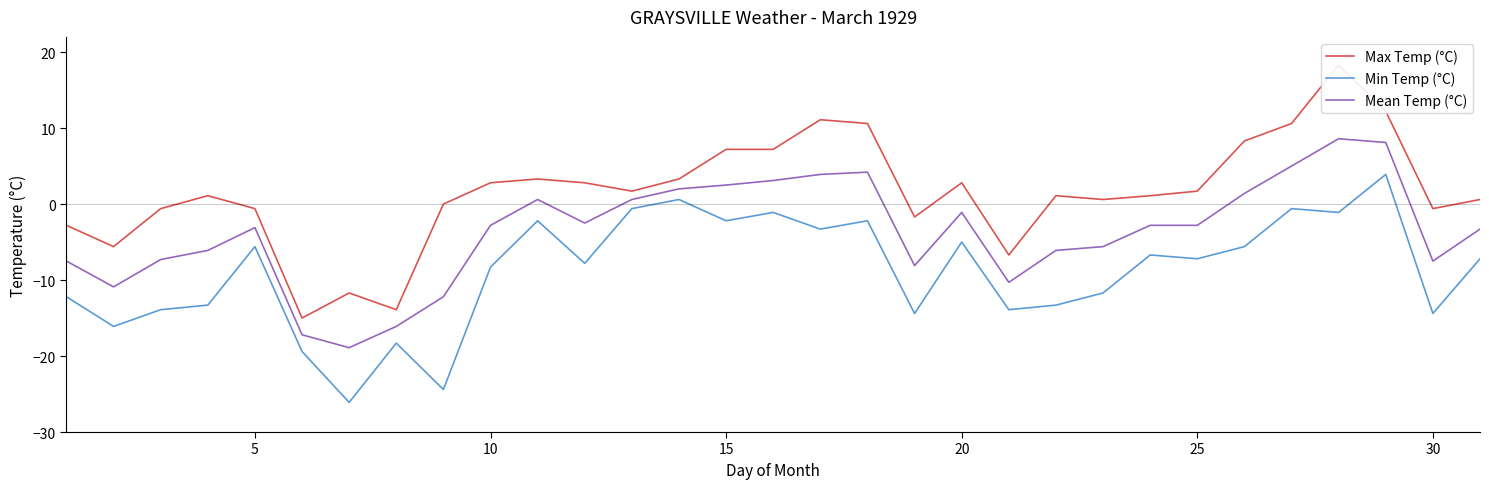

How many values in the Max Temp (°C) series are below 1?

13